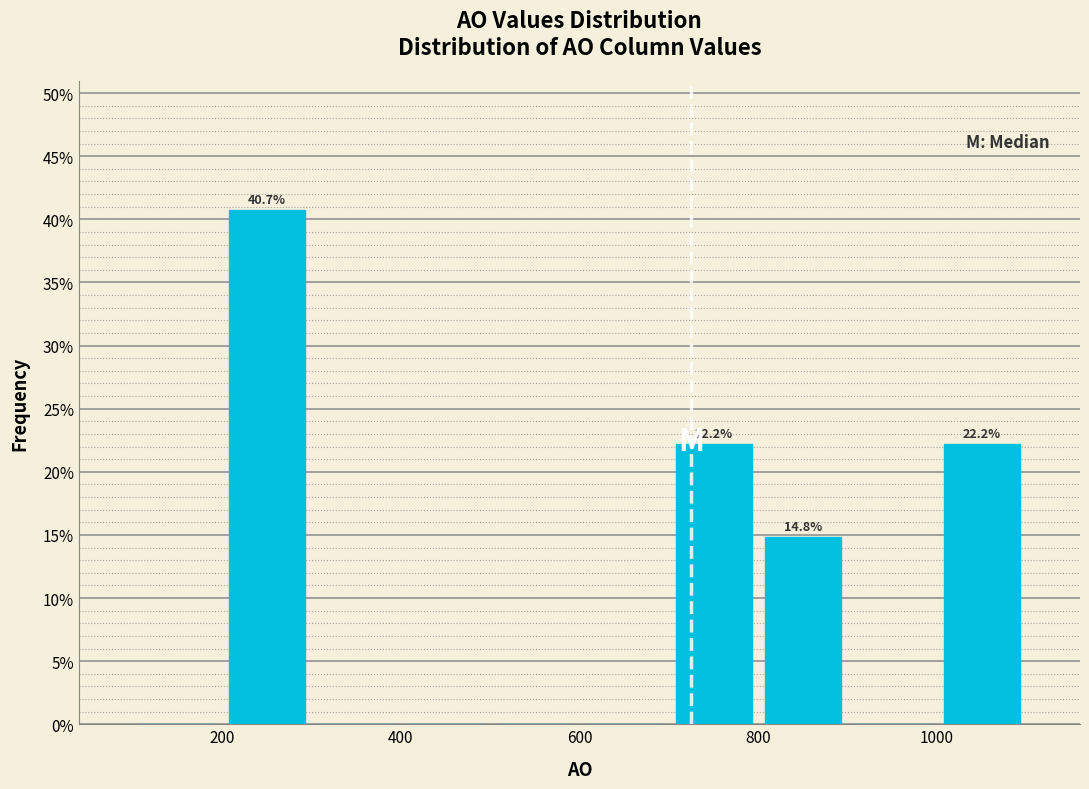

Which range on the x-axis has the tallest bar?

200 to 300